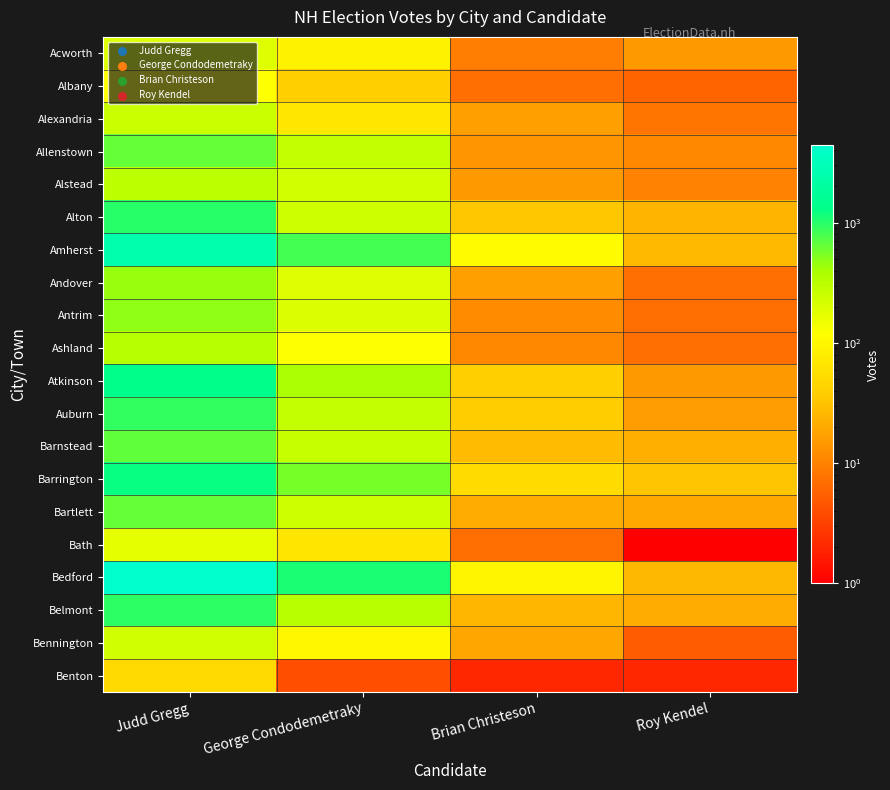

Reading left to right, transcribe all the data shown in this chart.

Acworth: Judd Gregg=192	George Condodemetraky=89	Brian Christeson=9	Roy Kendel=15
Albany: Judd Gregg=120	George Condodemetraky=40	Brian Christeson=7	Roy Kendel=6
Alexandria: Judd Gregg=252	George Condodemetraky=70	Brian Christeson=17	Roy Kendel=8
Allenstown: Judd Gregg=655	George Condodemetraky=272	Brian Christeson=14	Roy Kendel=11
Alstead: Judd Gregg=304	George Condodemetraky=228	Brian Christeson=15	Roy Kendel=10
Alton: Judd Gregg=1002	George Condodemetraky=241	Brian Christeson=34	Roy Kendel=24
Amherst: Judd Gregg=2443	George Condodemetraky=805	Brian Christeson=114	Roy Kendel=27
Andover: Judd Gregg=455	George Condodemetraky=183	Brian Christeson=17	Roy Kendel=7
Antrim: Judd Gregg=475	George Condodemetraky=201	Brian Christeson=12	Roy Kendel=7
Ashland: Judd Gregg=340	George Condodemetraky=123	Brian Christeson=11	Roy Kendel=7
Atkinson: Judd Gregg=1372	George Condodemetraky=386	Brian Christeson=40	Roy Kendel=15
Auburn: Judd Gregg=928	George Condodemetraky=275	Brian Christeson=37	Roy Kendel=16
Barnstead: Judd Gregg=664	George Condodemetraky=266	Brian Christeson=28	Roy Kendel=22
Barrington: Judd Gregg=1235	George Condodemetraky=571	Brian Christeson=52	Roy Kendel=33
Bartlett: Judd Gregg=645	George Condodemetraky=239	Brian Christeson=21	Roy Kendel=20
Bath: Judd Gregg=171	George Condodemetraky=68	Brian Christeson=7	Roy Kendel=1
Bedford: Judd Gregg=4387	George Condodemetraky=1075	Brian Christeson=97	Roy Kendel=26
Belmont: Judd Gregg=946	George Condodemetraky=323	Brian Christeson=25	Roy Kendel=21
Bennington: Judd Gregg=233	George Condodemetraky=99	Brian Christeson=19	Roy Kendel=5
Benton: Judd Gregg=50	George Condodemetraky=4	Brian Christeson=2	Roy Kendel=2